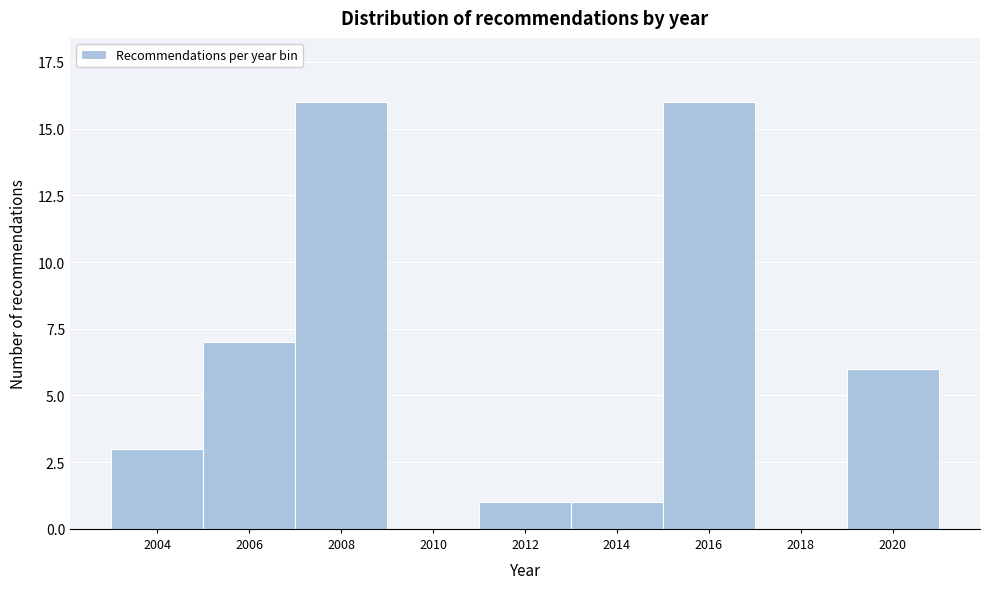

Reading left to right, list all the values displayed in this chart.

2004=3	2006=7	2008=16	2010=0	2012=1	2014=1	2016=16	2018=0	2020=6